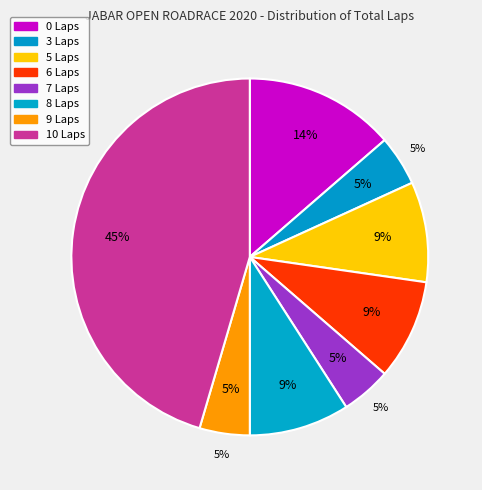

Is there any slice that represents more than half of the pie?

No